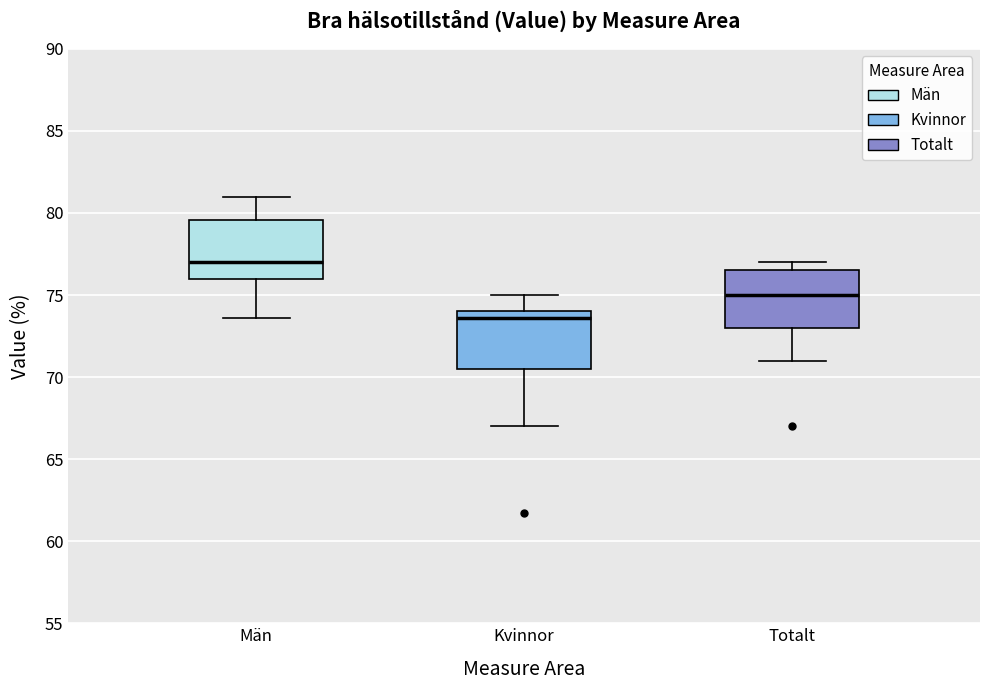

Reading left to right, read every box against the y-axis: the position of its median line, the range the box covers, and the ends of its whiskers. The values are not printed on the chart, so give them approximately, as read against the axis.

Män: median 77.0, box 76.0 to 79.5, whiskers 73.5 to 81.0
Kvinnor: median 73.5, box 70.5 to 74.0, whiskers 67.0 to 75.0
Totalt: median 75.0, box 73.0 to 76.5, whiskers 71.0 to 77.0